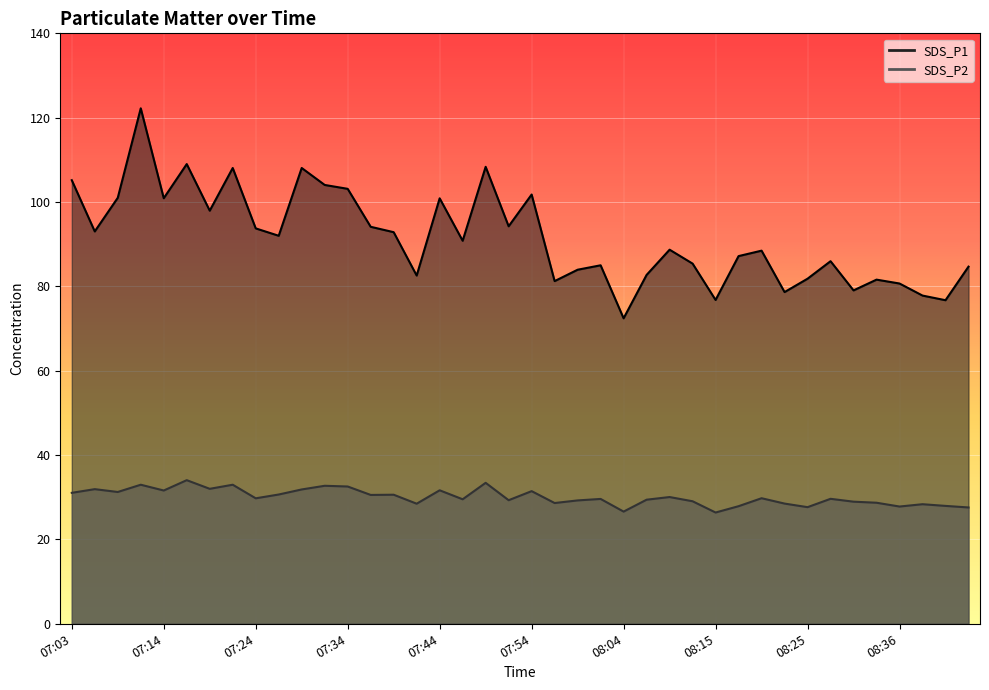

Which has a higher value, 08:04 or 07:54?

07:54